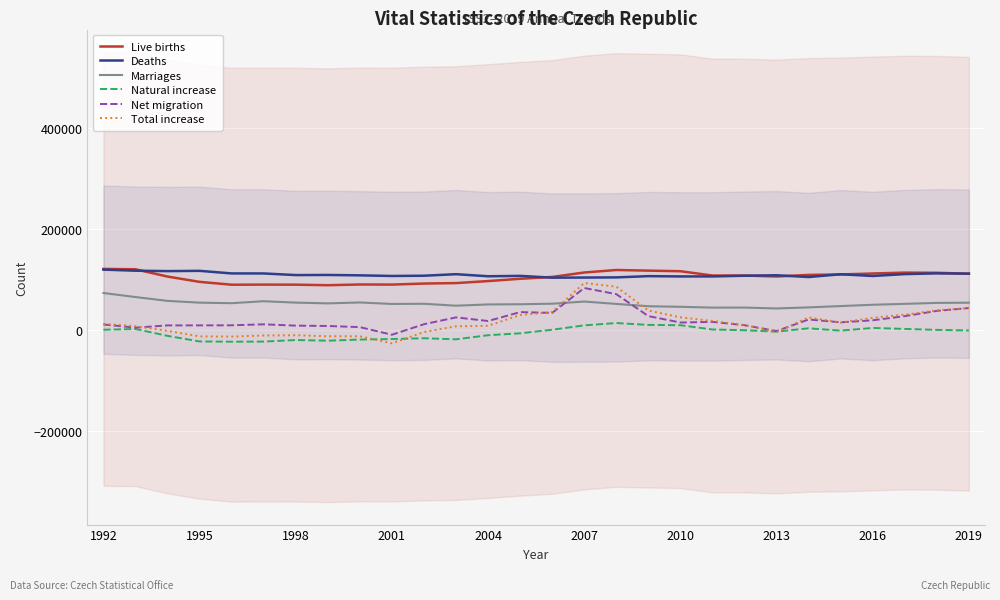

True or false: Live births and Total increase cross at least once.

False